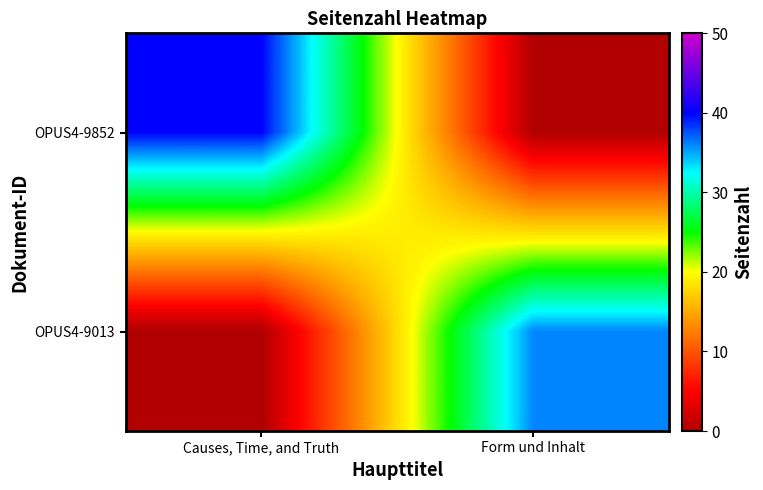

What is the difference between the highest and lowest values at Causes, Time, and Truth?

40